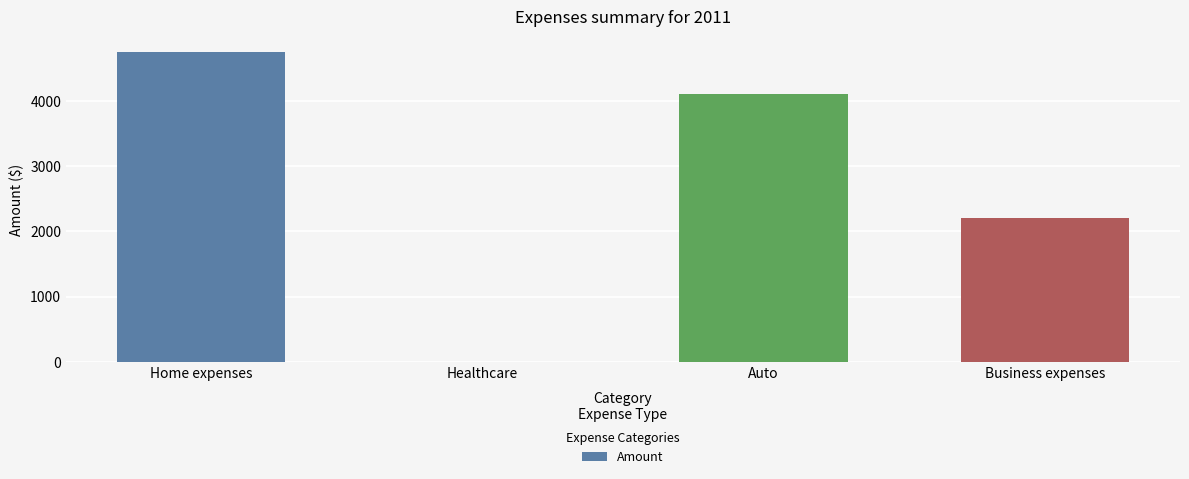

What is the sum of the values at Healthcare and Auto?

4102.8